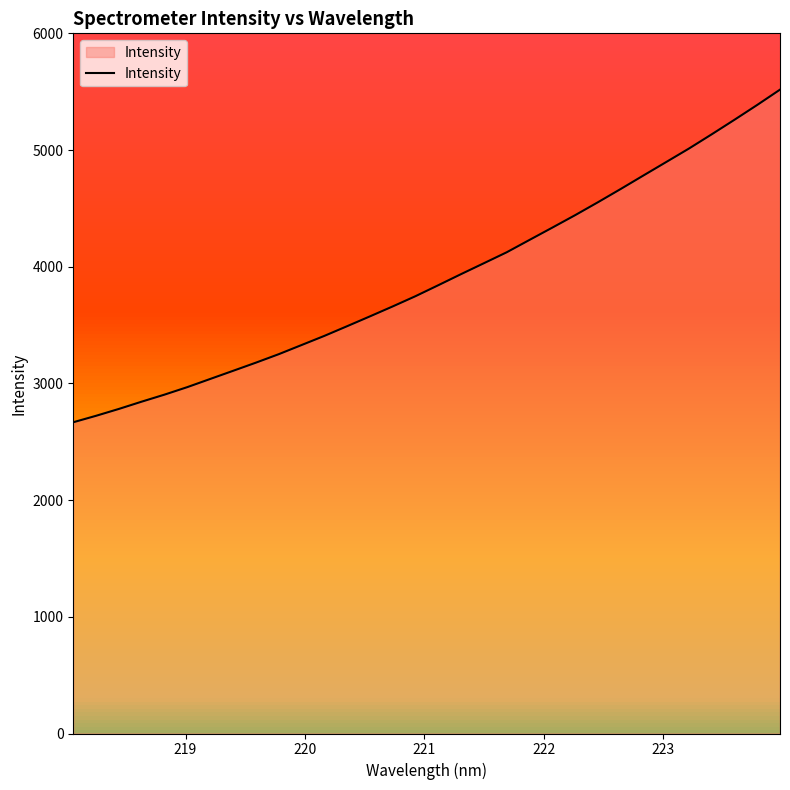

True or false: the data has more than 0 interior local peaks.

False